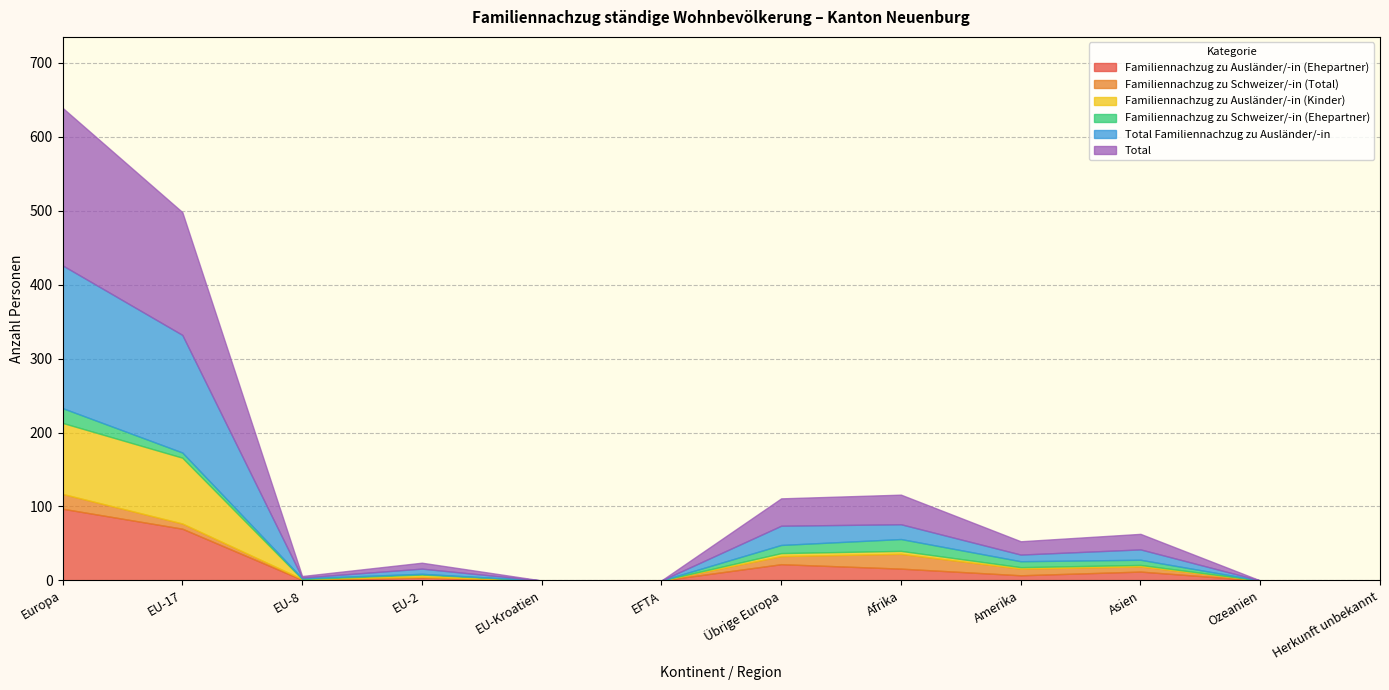

What is the value of the Familiennachzug zu Schweizer/-in (Total) point at the 4th from the left?

1